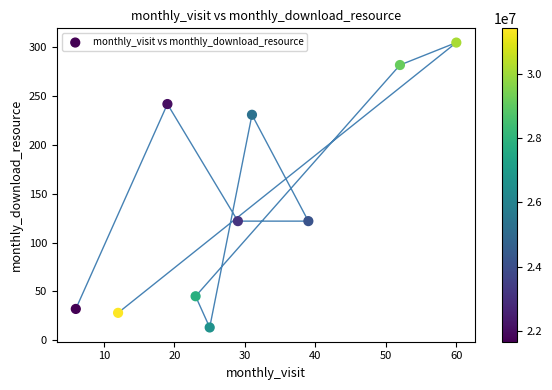

What is the average X value?

30